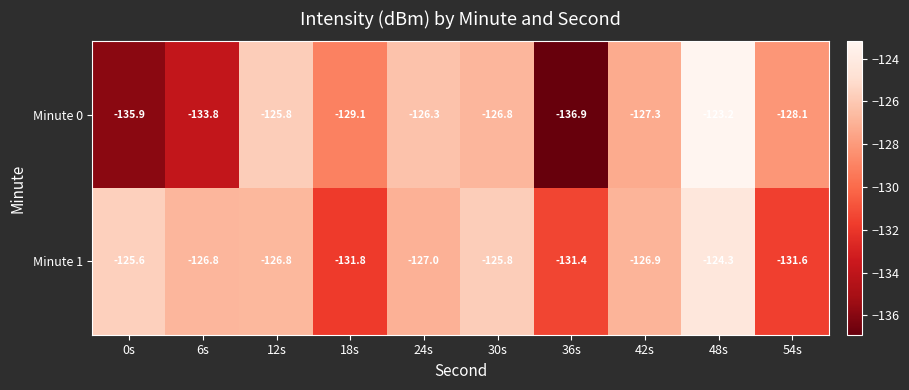

True or false: Minute 0 has a value of -126.3 at 24s.

True